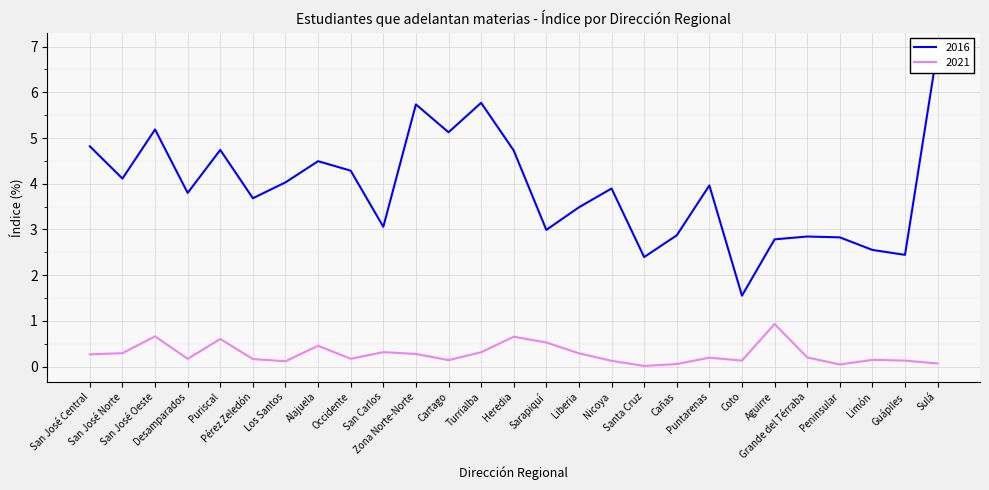

The value of 2021 at San Carlos is 0.5. True or false?

False